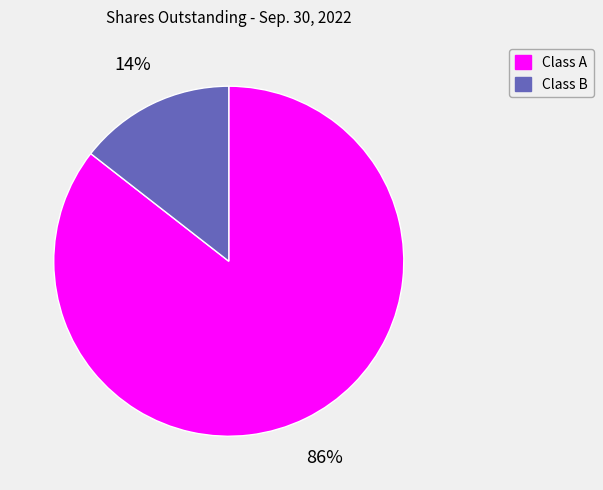

True or false: Class B accounts for 6% of the total.

False